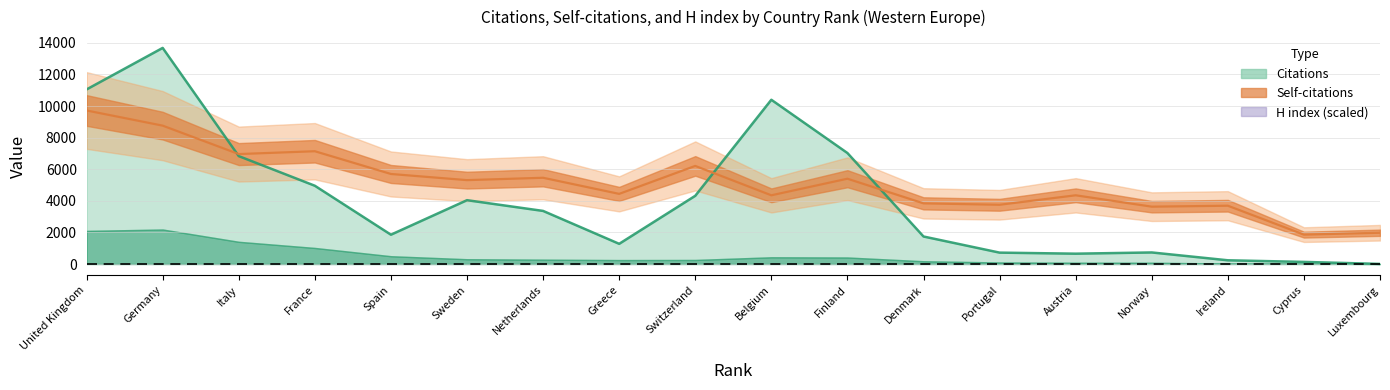

Reading left to right, transcribe all the data shown in this chart.

Citations: 11053	13681	6831	4955	1856	4041	3361	1278	4318	10398	7027	1742	721	654	732	236	133	6
H index: 9720	8760	6960	7140	5700	5310	5460	4440	6210	4350	5400	3840	3750	4350	3630	3690	1860	1980